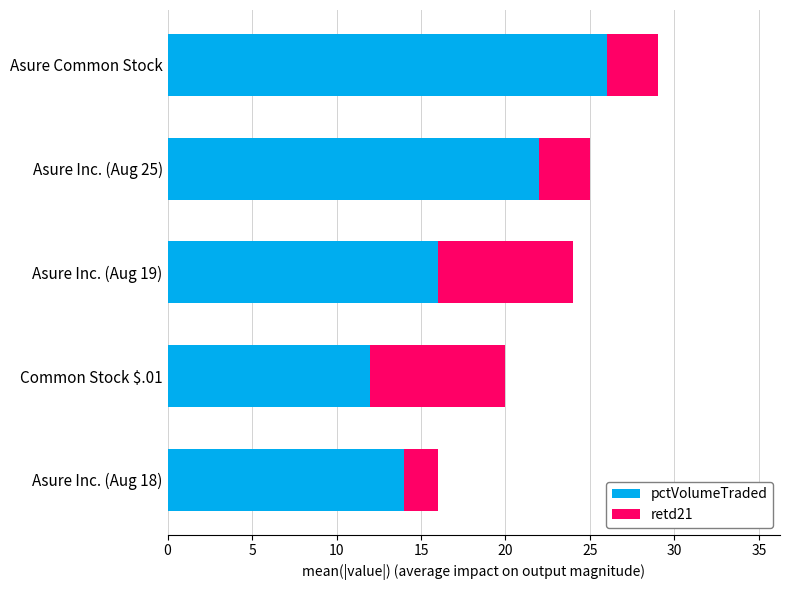

What is the maximum value for pctVolumeTraded?

26